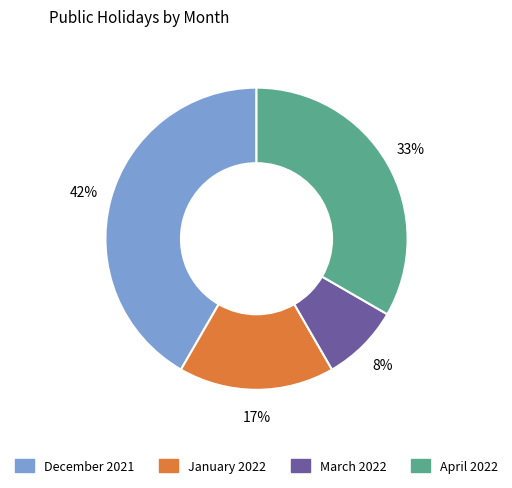

Which category has the biggest portion of the pie?

December 2021